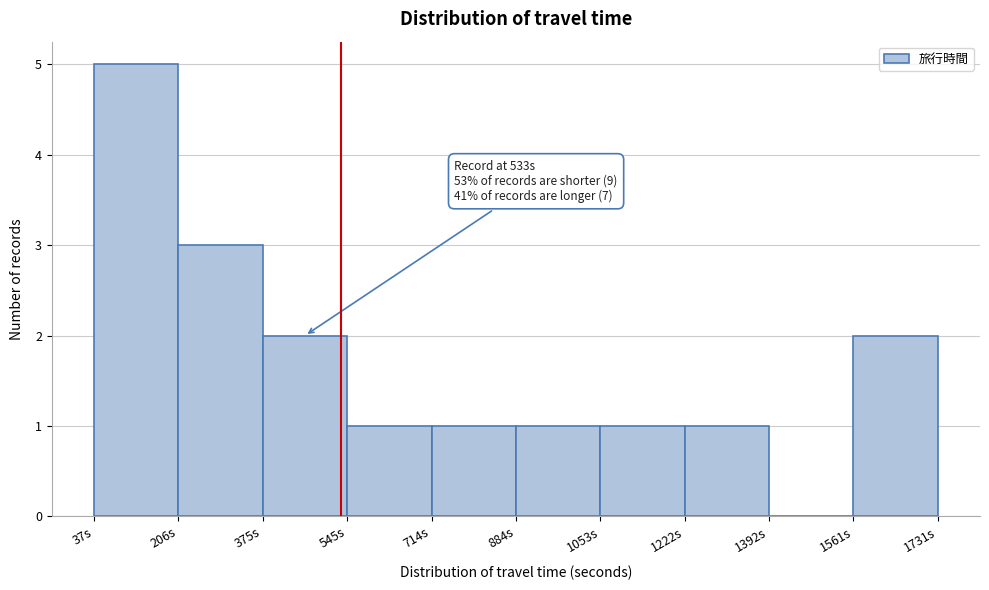

Which range on the x-axis has the tallest bar?

40 to 200